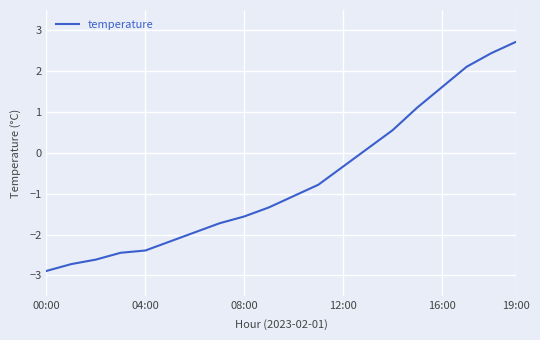

What is the greatest value displayed?

2.7